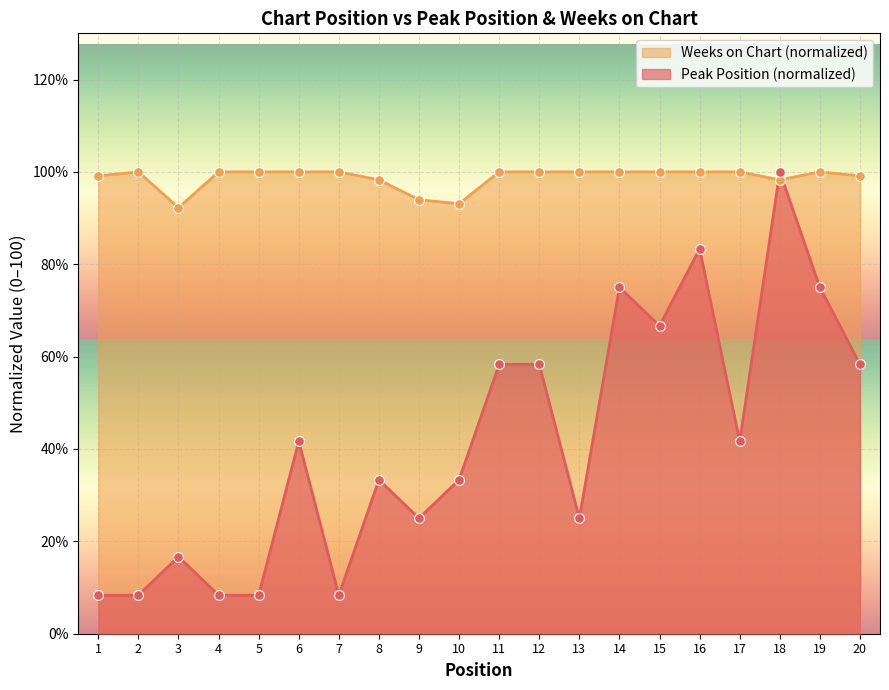

Is the value of Weeks on Chart at 5 greater than the value of Peak Position at 13?

Yes